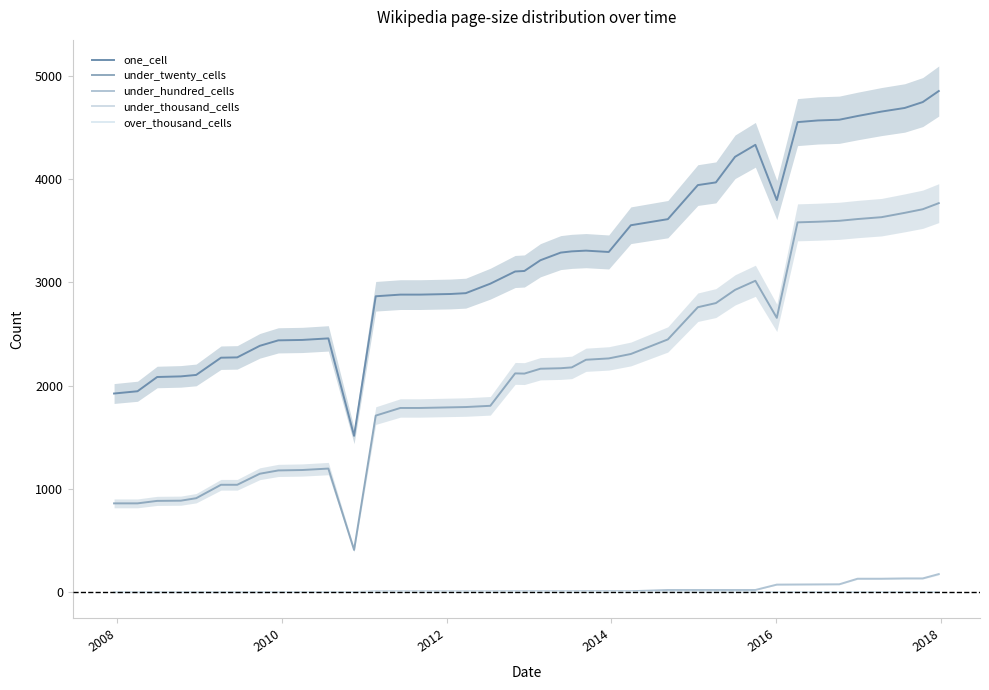

List the series in order of their peak value, lowest first.

under_thousand_cells, over_thousand_cells, under_hundred_cells, under_twenty_cells, one_cell